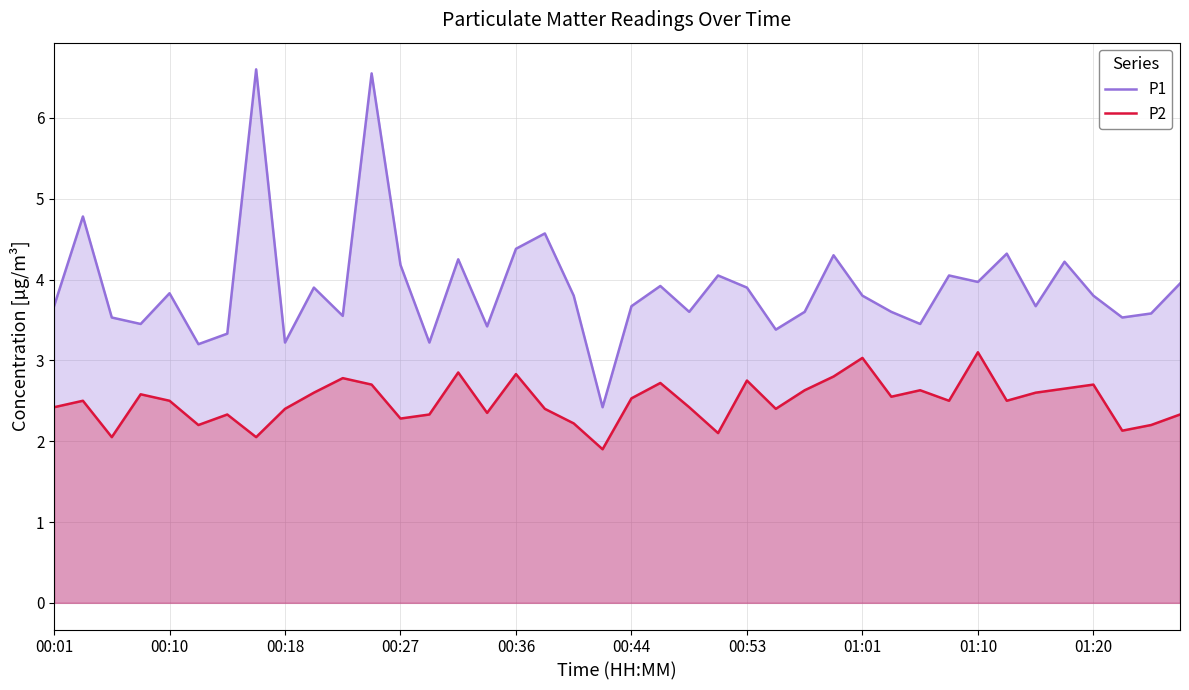

Does the chart have visible grid lines?

Yes